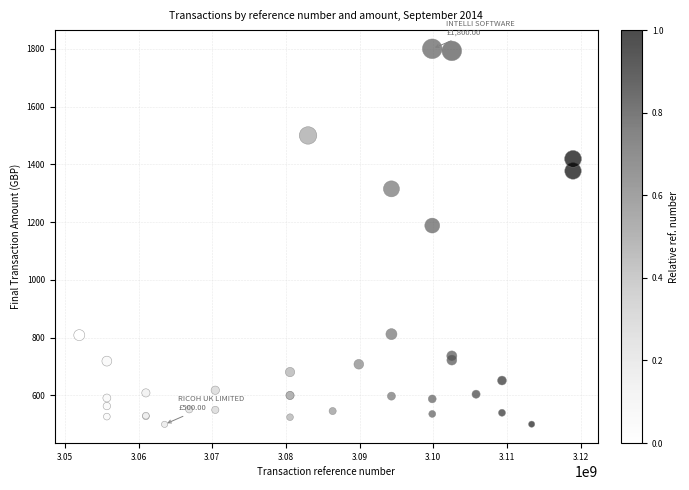

What Y value in the scatter plot is closest to 1150?

1188.0